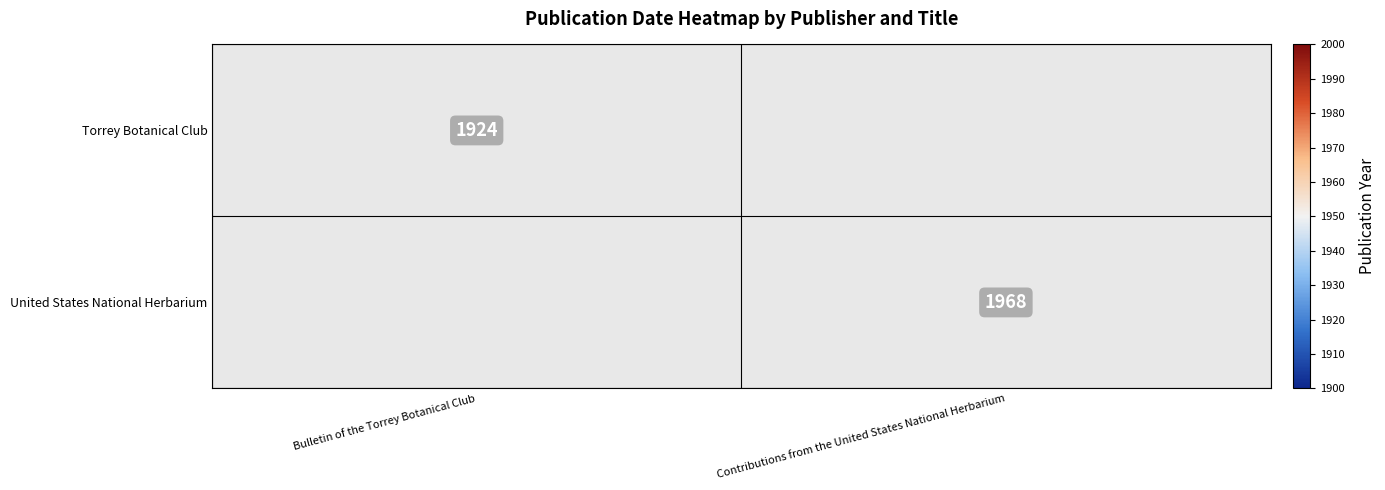

True or false: United States National Herbarium has a value of 1968 at Contributions from the United States National Herbarium.

True